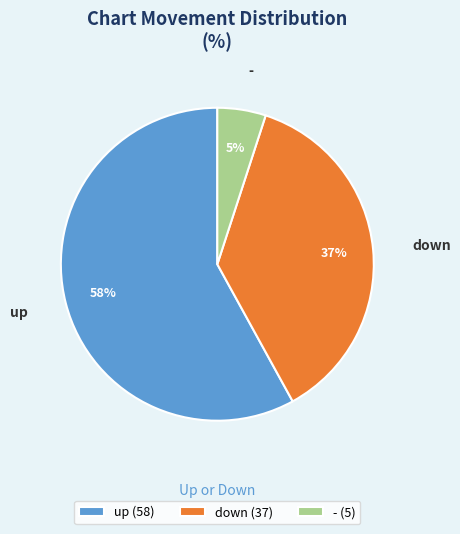

Which category accounts for the majority?

up